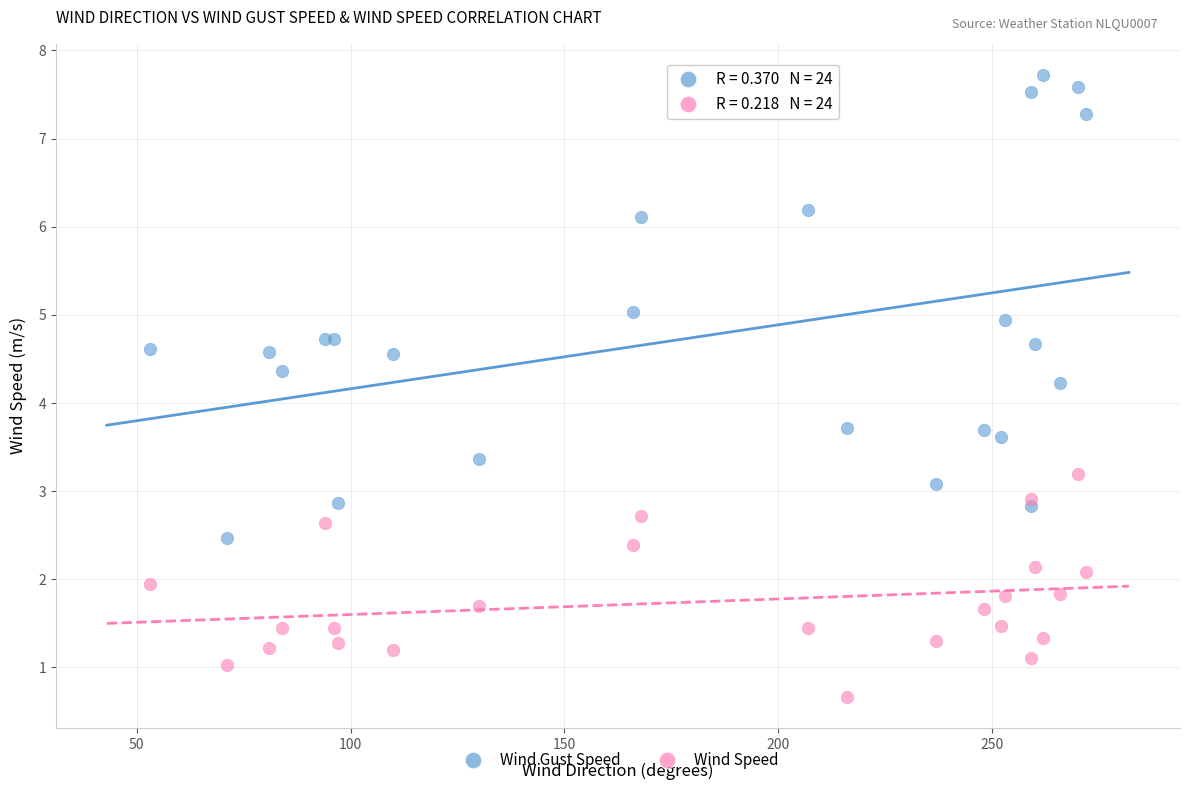

What are all the series names shown in the legend?

Wind Gust Speed, Wind Speed